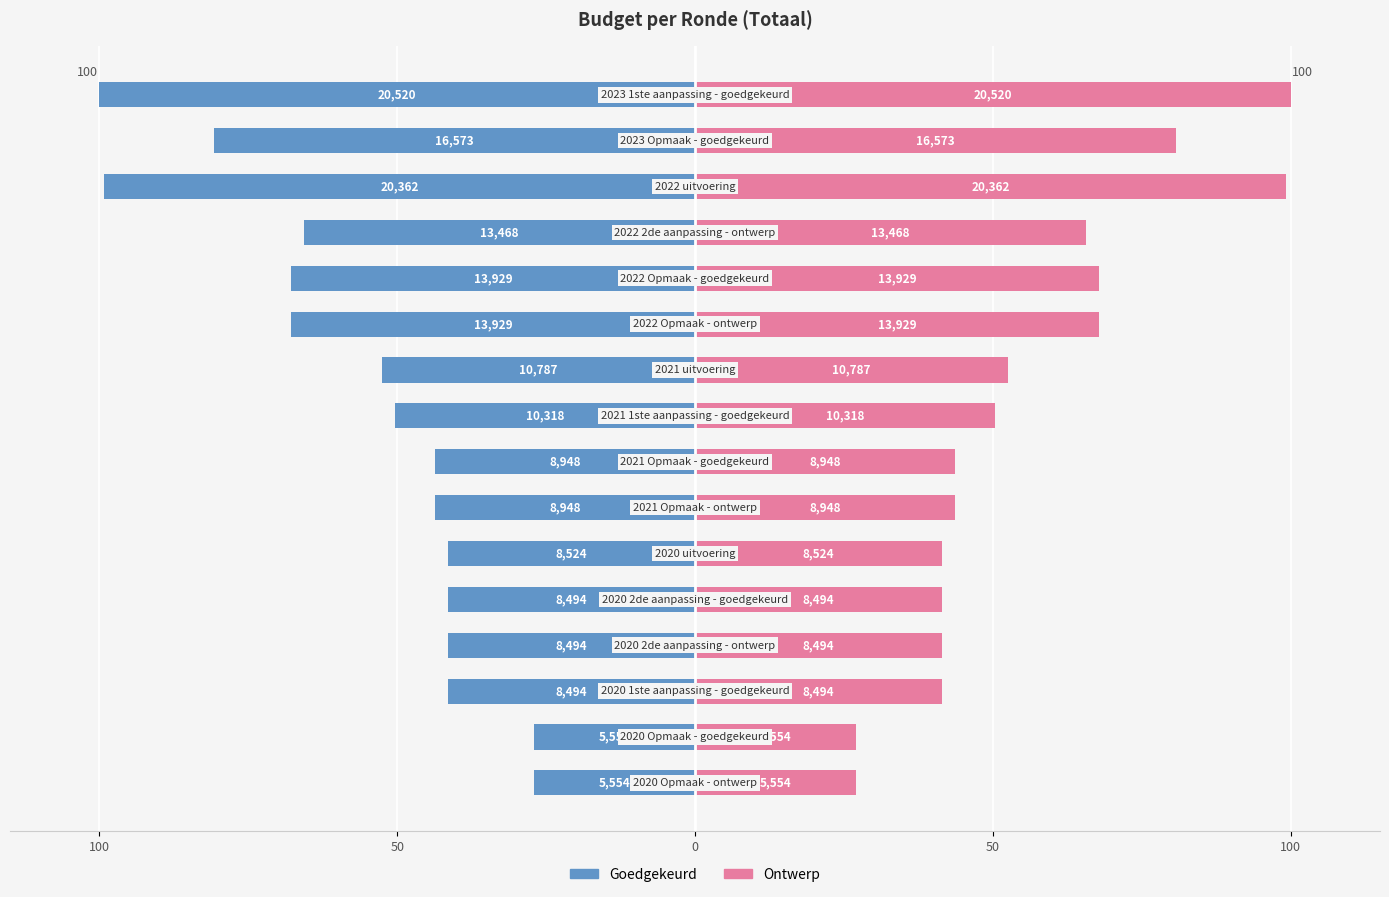

Rank the series at 13 from lowest to highest value.

Goedgekeurd, Ontwerp